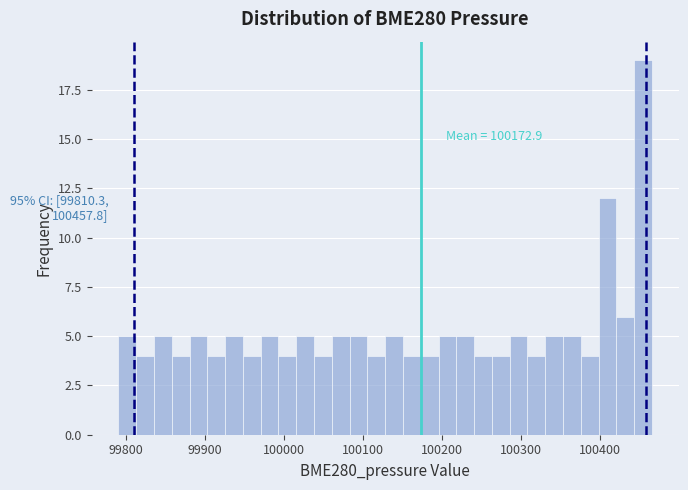

Around what value on the x-axis is the tallest bar? Give the approximate position of its centre, as read against the axis.

100450